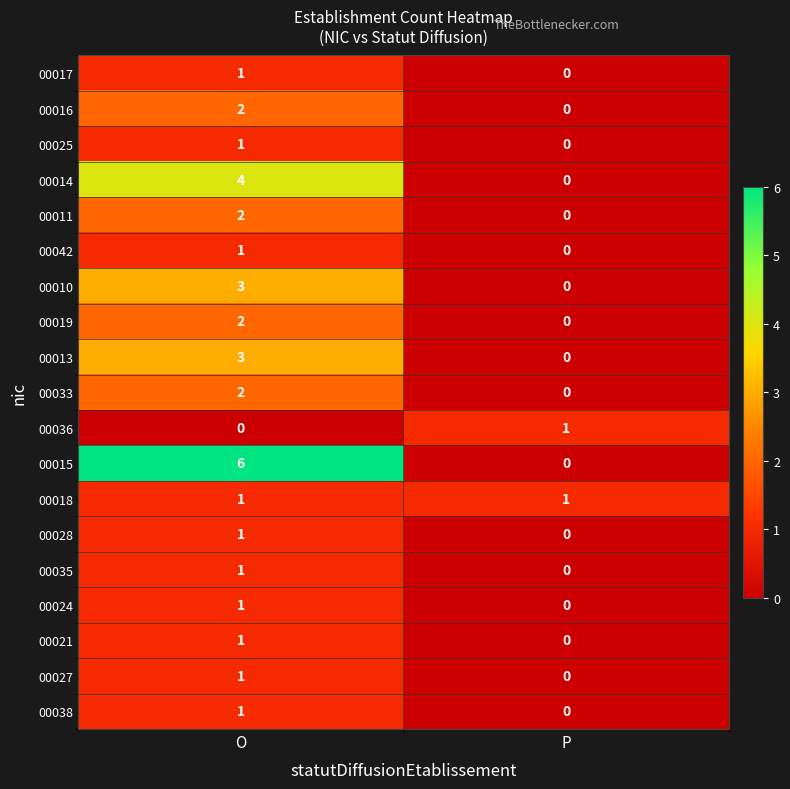

Between O and P, which series saw the biggest shift?

00015